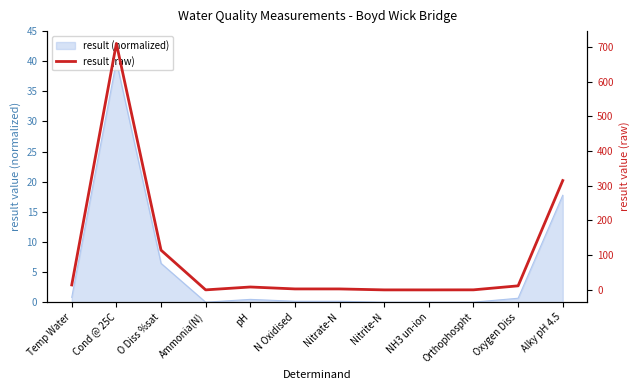

The value at Ammonia(N) is 0.1. True or false?

False